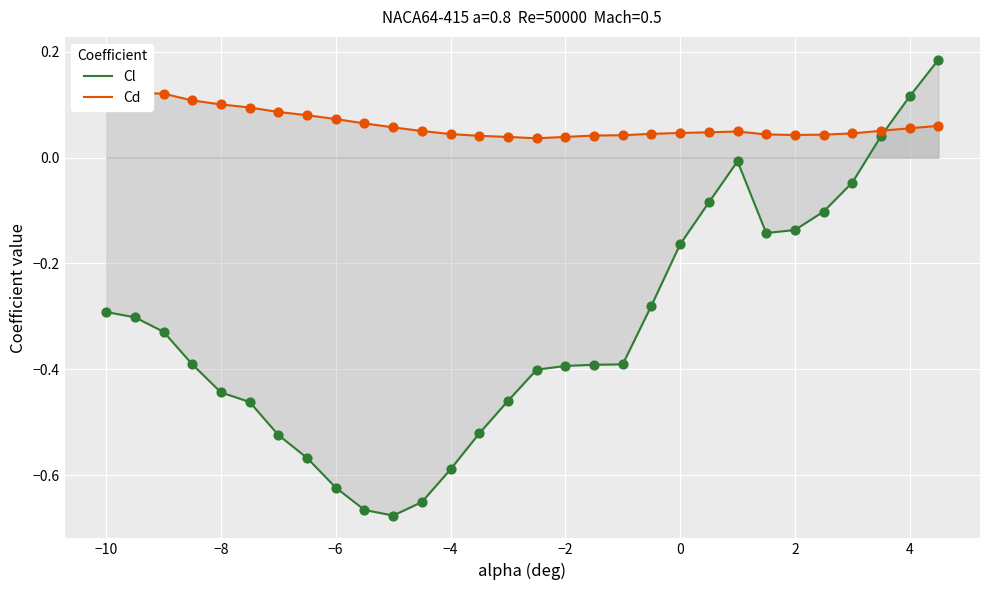

Which series reaches the minimum Y coordinate?

Cl